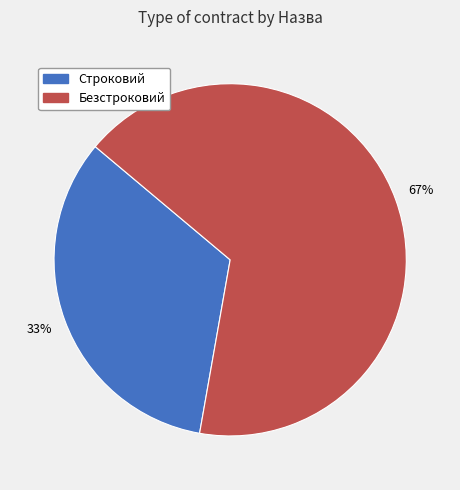

To the nearest percent, what is the average slice percentage?

50%